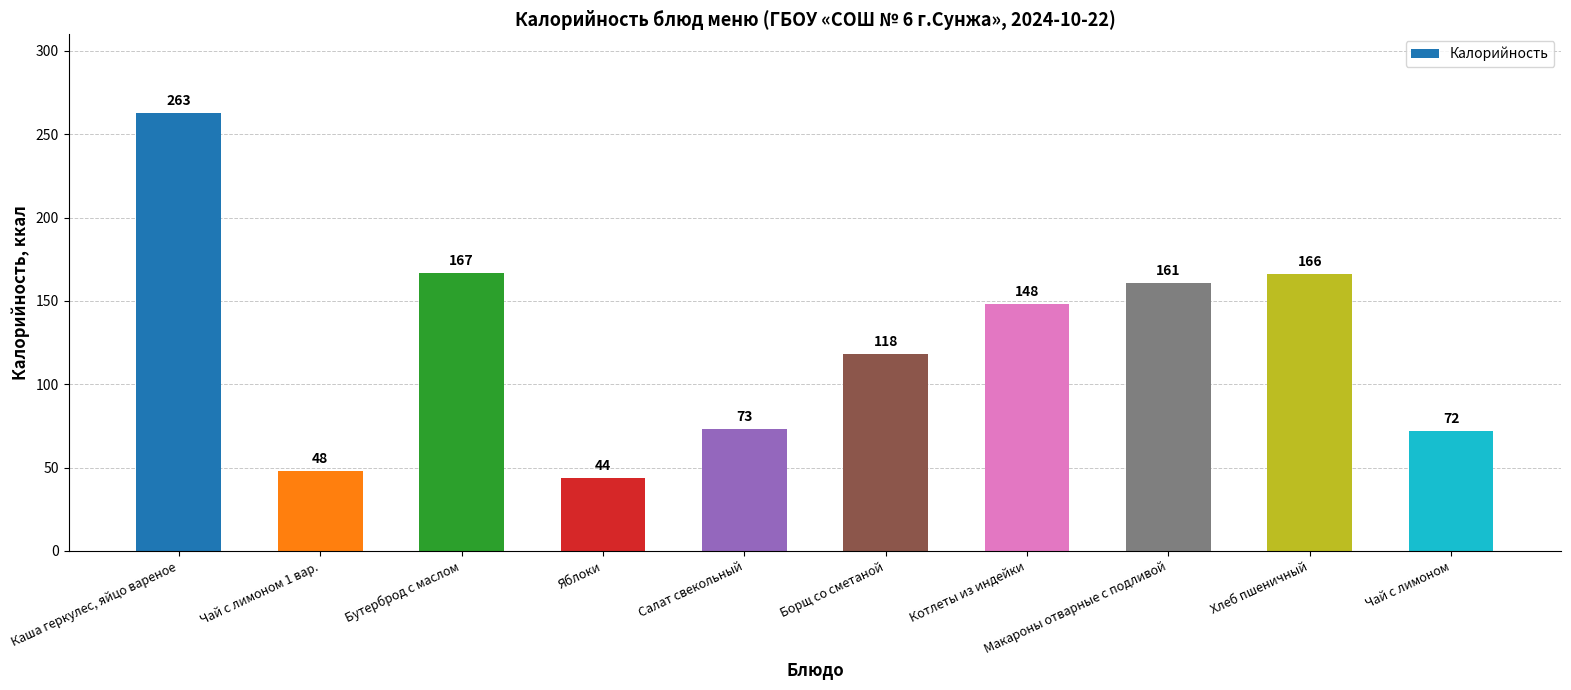

The value at Каша геркулес, яйцо вареное is 124. True or false?

False